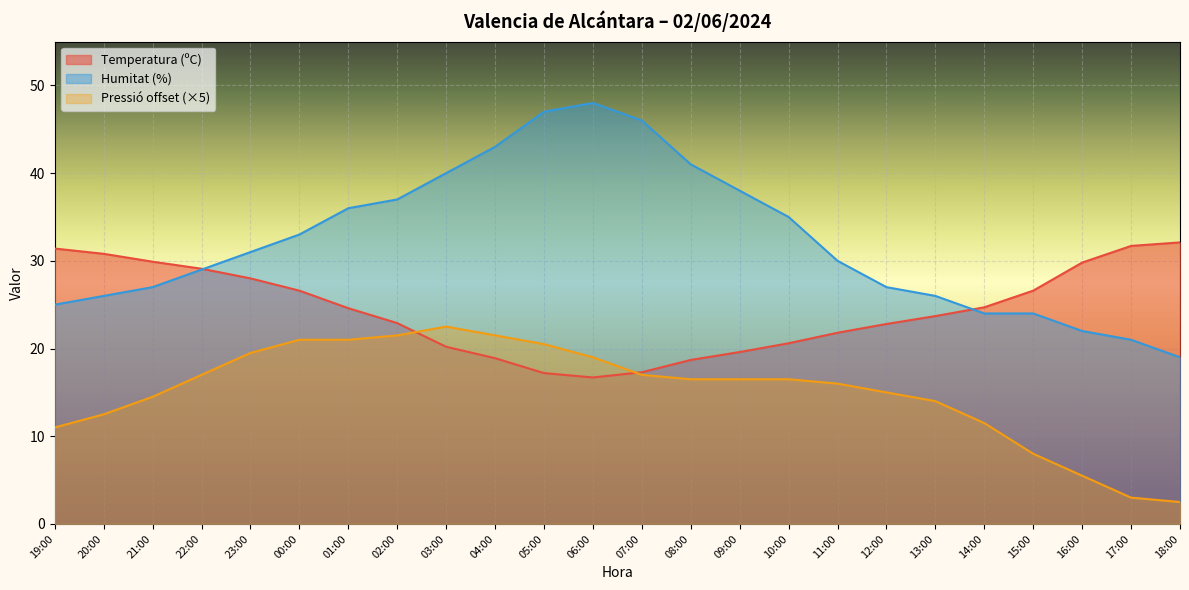

At how many categories does at least one series exceed 39?

6